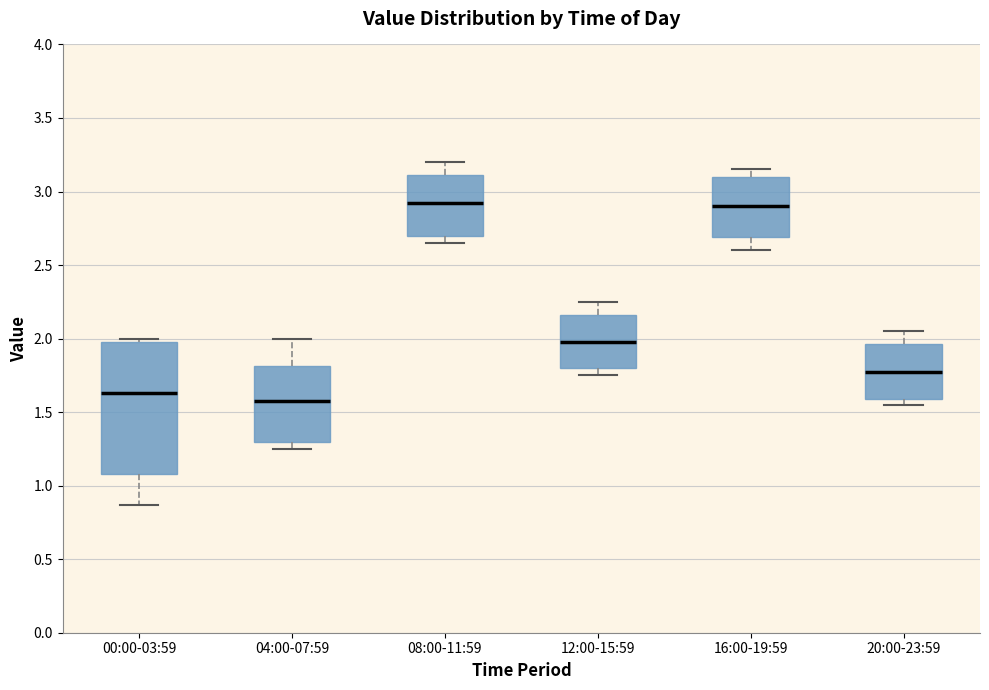

Reading left to right, transcribe this box plot: for each box, give where its median line is, the range the box spans, and where its two whiskers end, as read against the y-axis. The values are not printed on the chart, so give them approximately, as read against the axis.

00:00-03:59: median 1.65, box 1.10 to 2.00, whiskers 0.85 to 2.00 (just above the box's upper edge)
04:00-07:59: median 1.60, box 1.30 to 1.80, whiskers 1.25 to 2.00
08:00-11:59: median 2.95, box 2.70 to 3.10, whiskers 2.65 to 3.20
12:00-15:59: median 2.00, box 1.80 to 2.15, whiskers 1.75 to 2.25
16:00-19:59: median 2.90, box 2.70 to 3.10, whiskers 2.60 to 3.15
20:00-23:59: median 1.80, box 1.60 to 1.95, whiskers 1.55 to 2.05